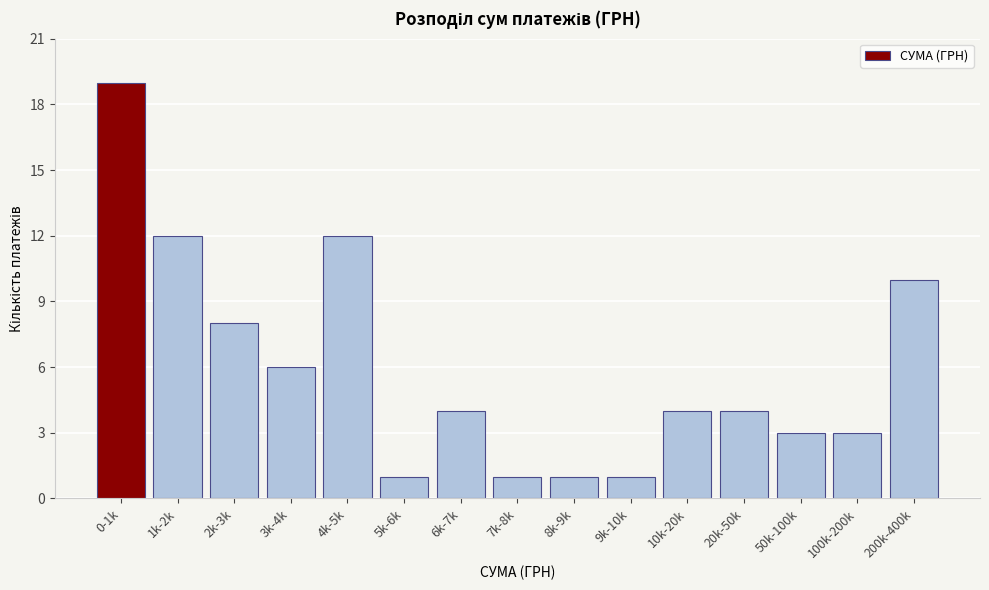

Reading right to left, transcribe all the data shown in this chart.

10	3	3	4	4	1	1	1	4	1	12	6	8	12	19